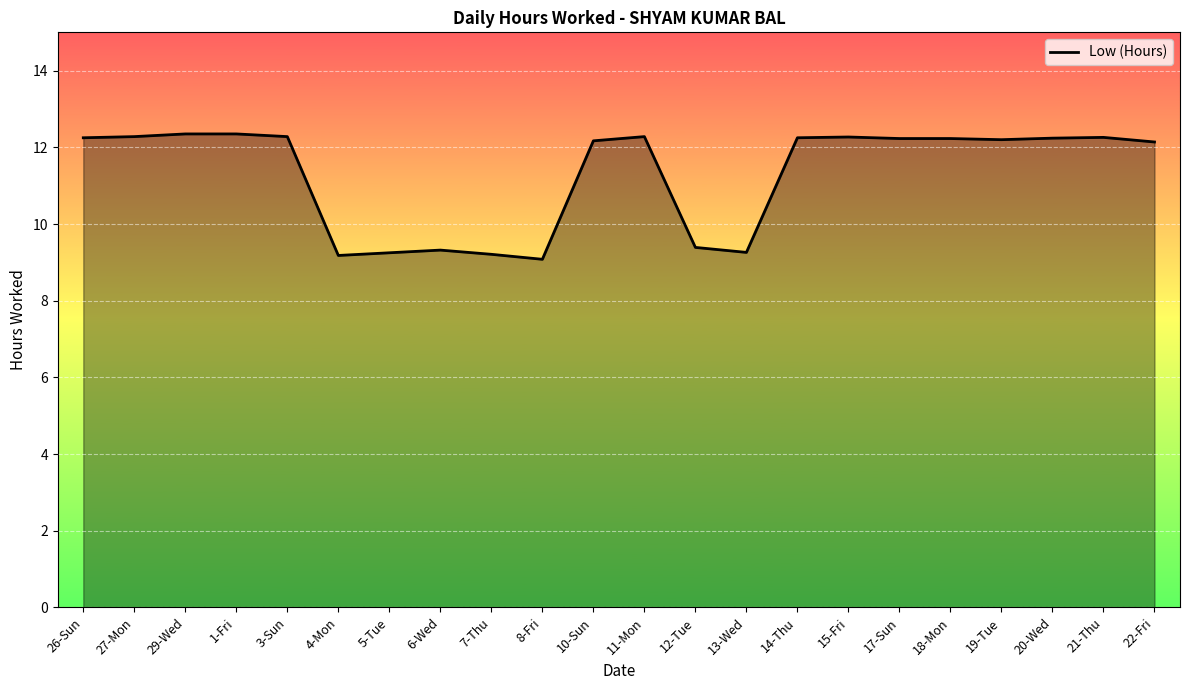

What is the minimum value shown in the chart?

9.1